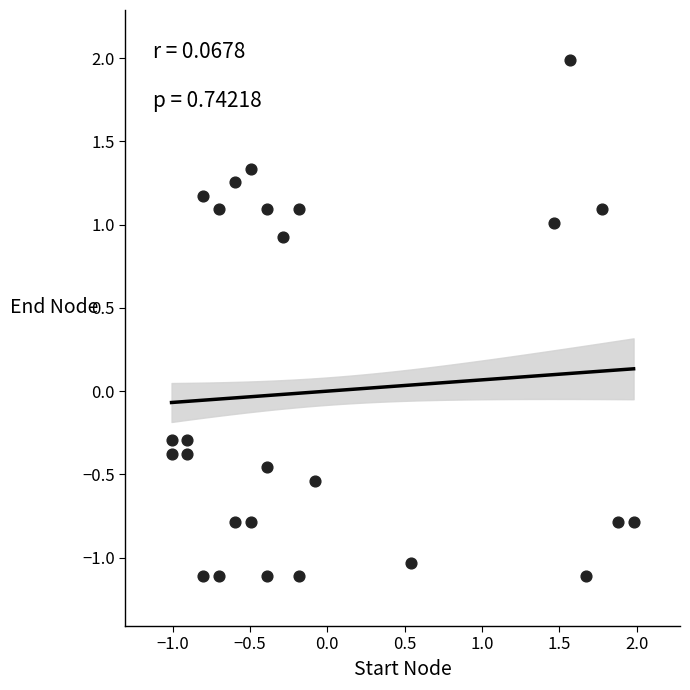

What is the range of Y values (max minus min)?

3.1